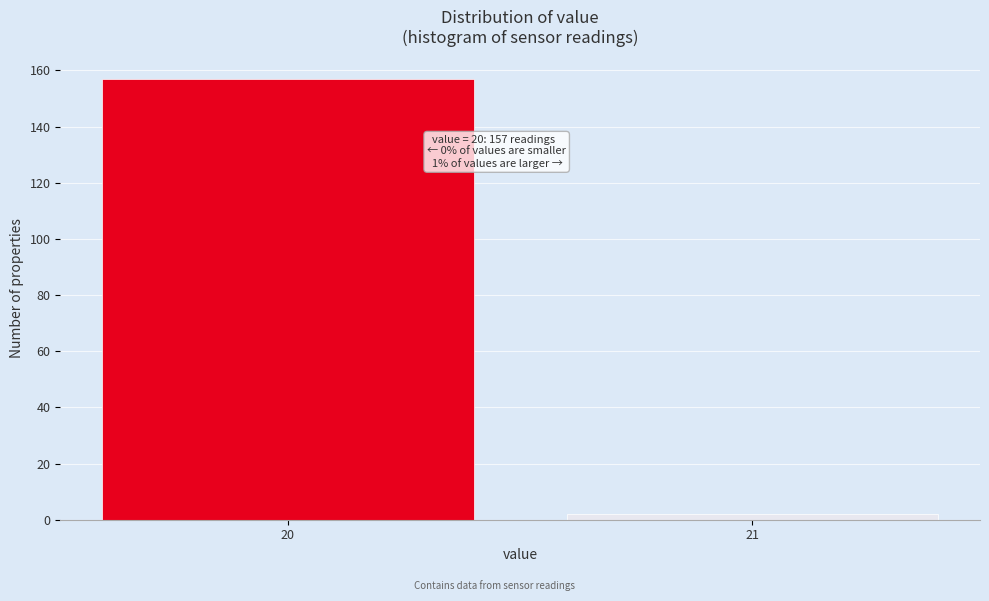

Reading right to left, what are all the values shown in this chart?

2	157